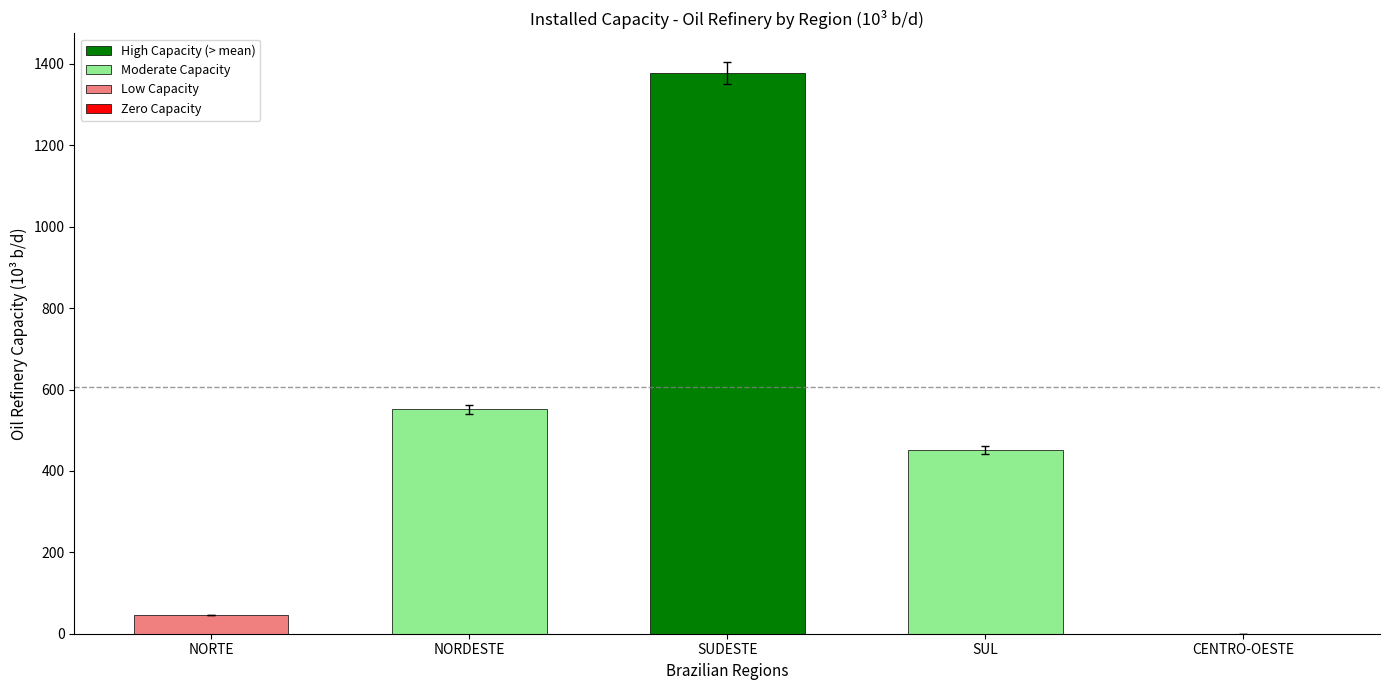

Where is the data nearest to the value 688?

NORDESTE